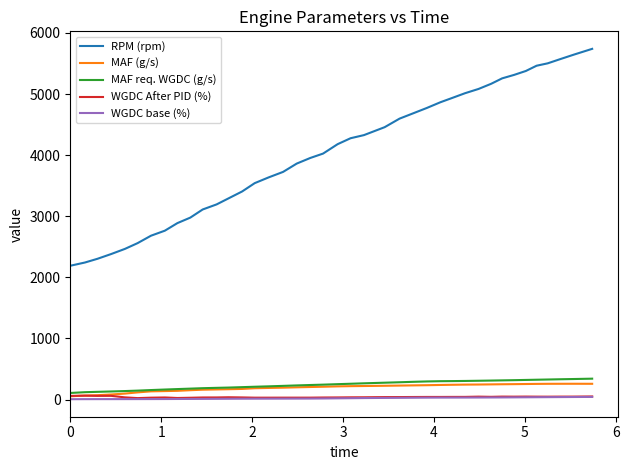

What is the greatest value displayed?

5740.0